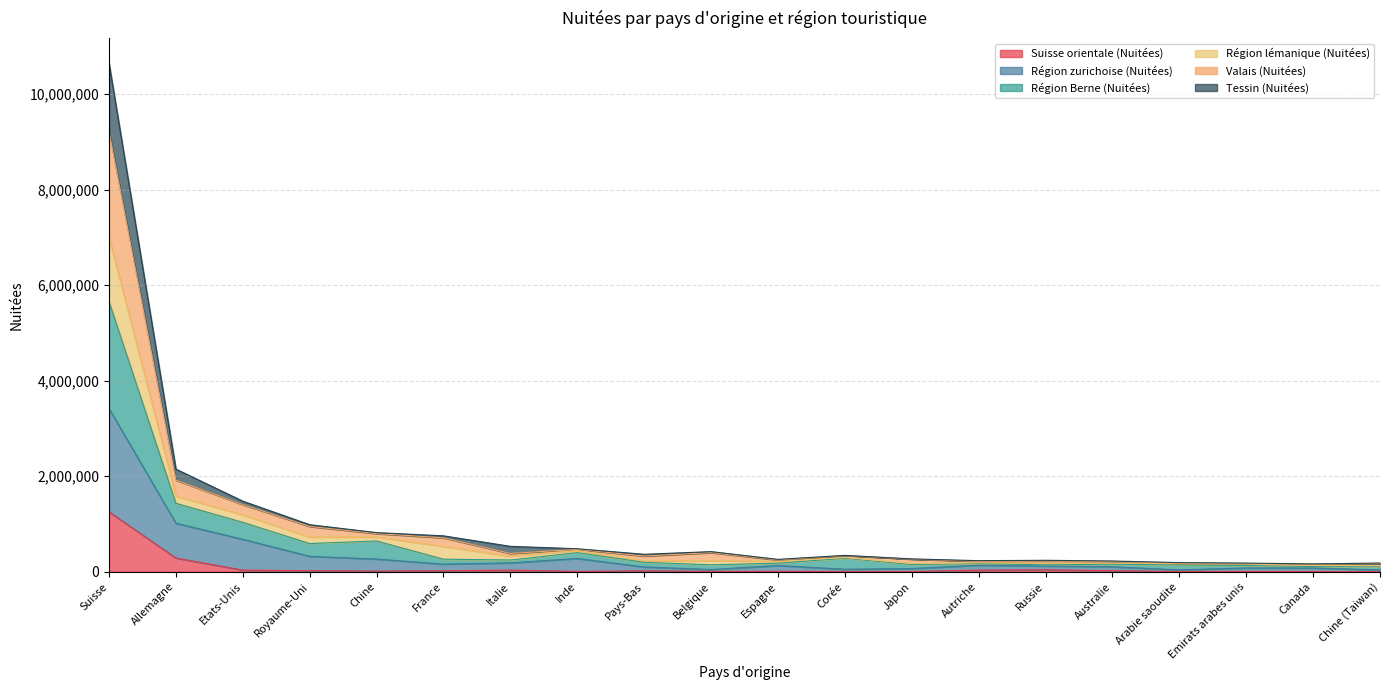

At which category is the sum across all series the highest?

Suisse